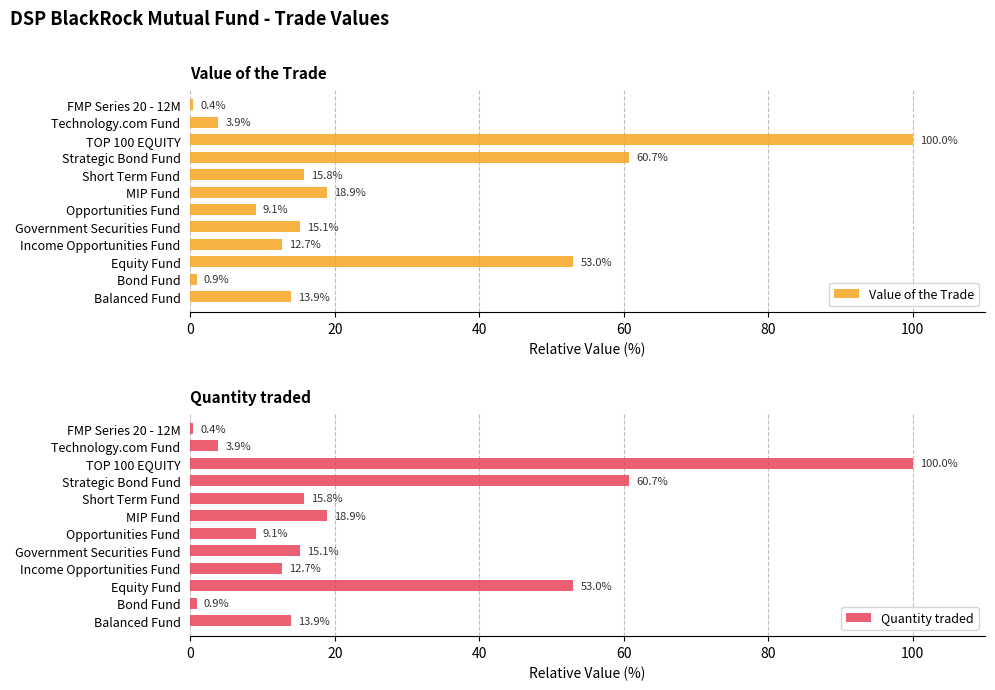

What is the difference between the Value of the Trade values at Balanced Fund and Bond Fund?

13.0